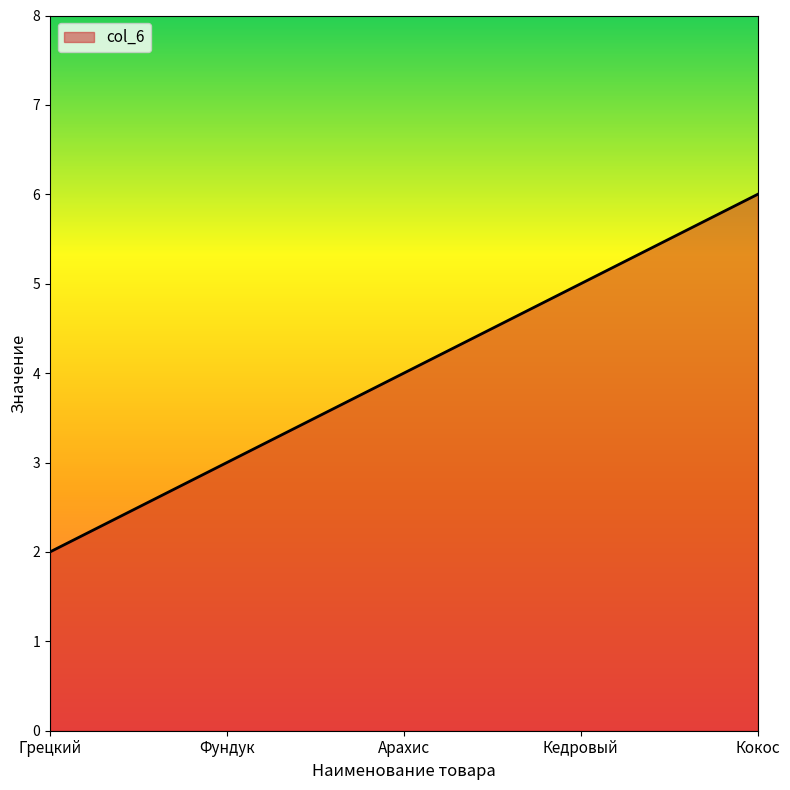

Rank the categories by value from highest to lowest.

Кокос, Кедровый, Арахис, Фундук, Грецкий